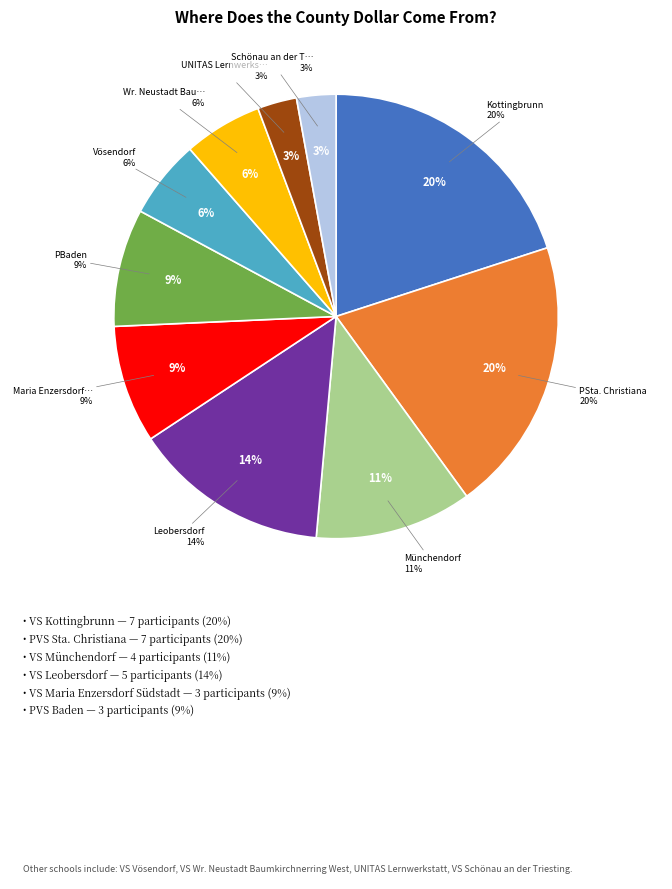

The UNITAS Lernwerkstatt slice represents 3% of the pie. True or false?

True